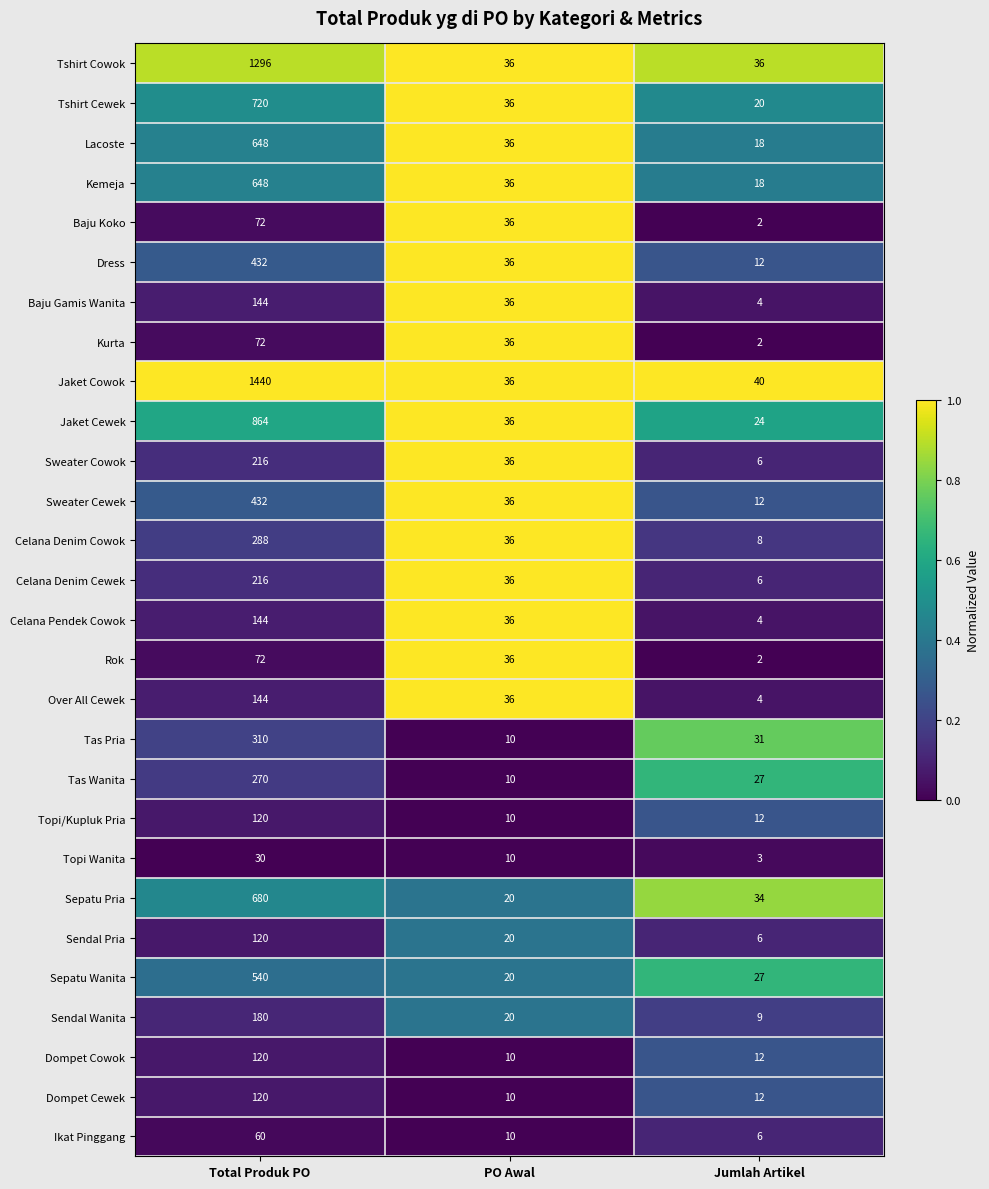

What is the difference between the maximum and second lowest values in the Topi Wanita series?

20